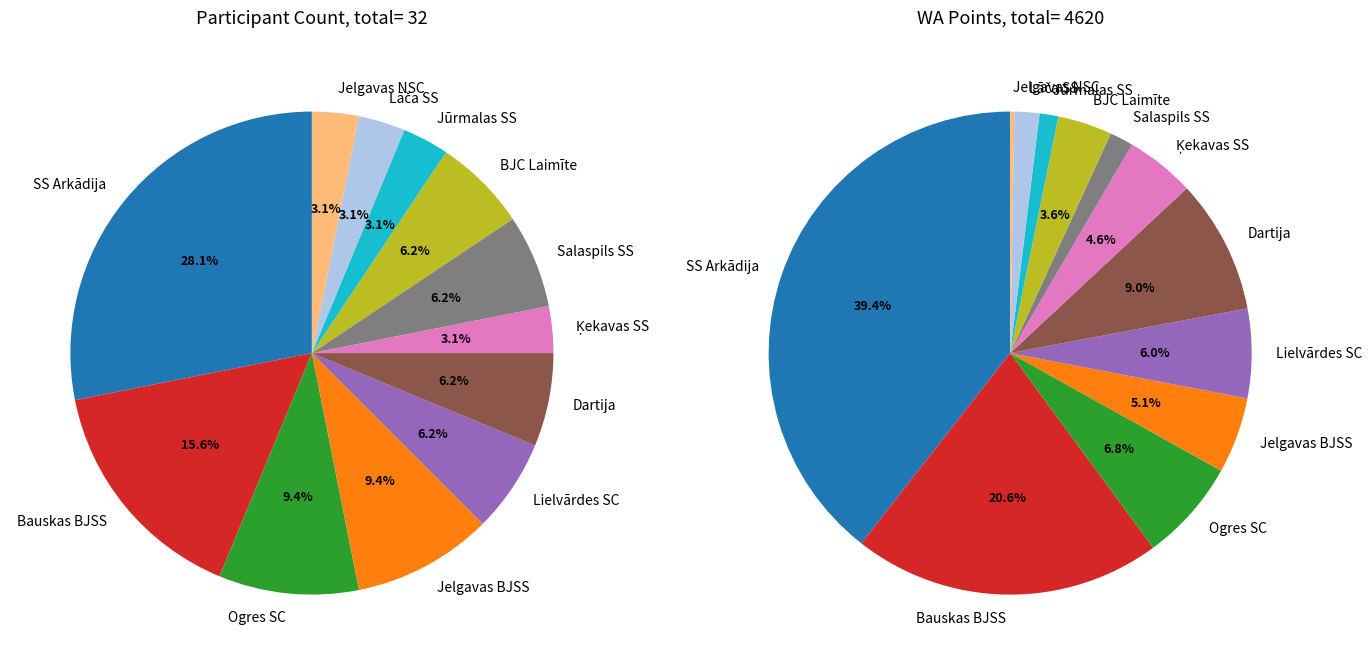

What is the total percentage of Ķekavas SS and Jelgavas NSC?

6.2%